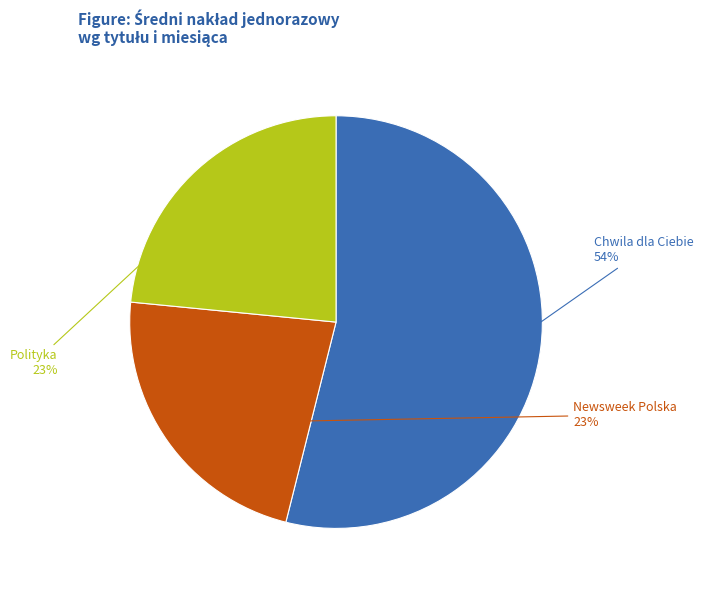

Which category accounts for the majority?

Chwila dla Ciebie